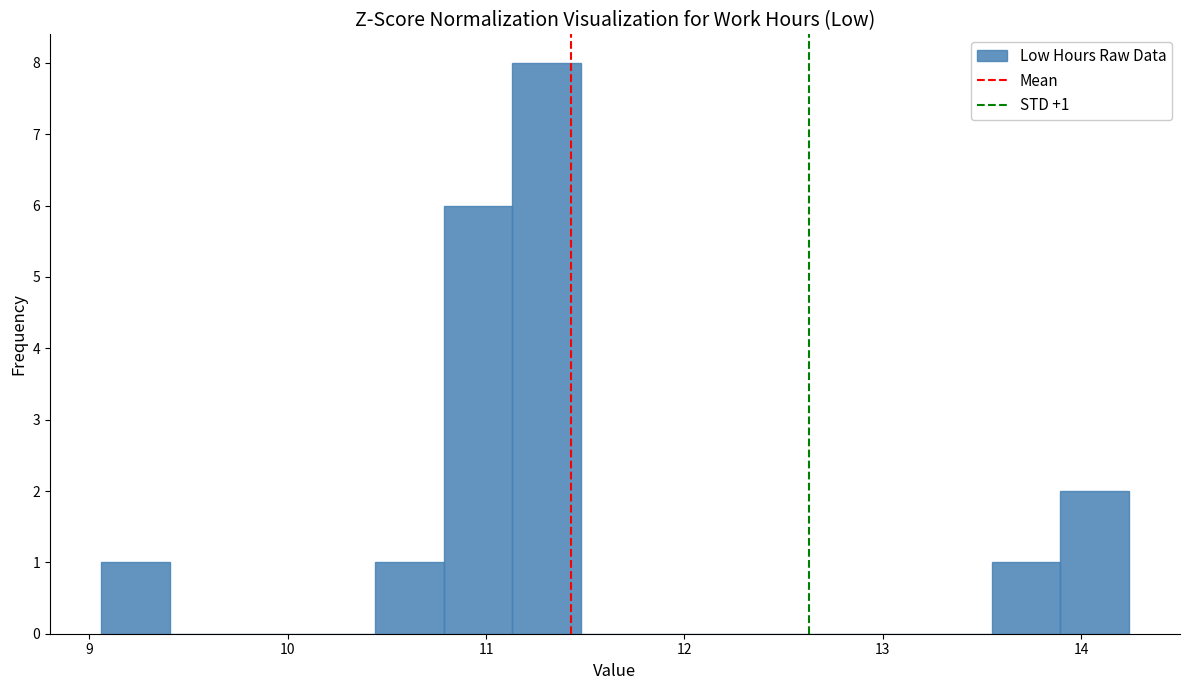

Read against the x-axis, roughly where is the centre of the tallest bar?

11.3